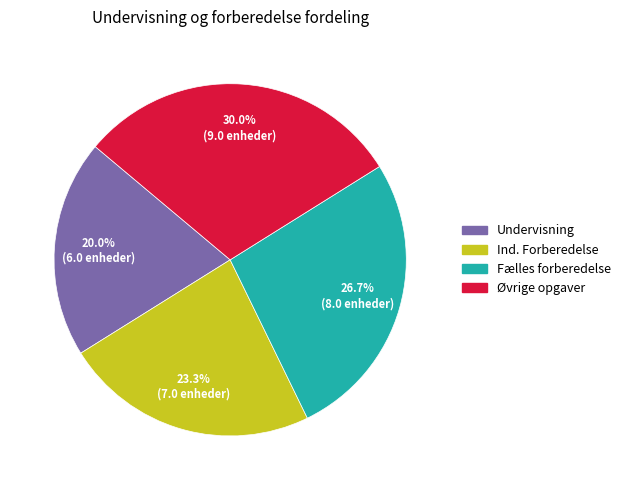

To the nearest percent, what percentage of the pie is Ind. Forberedelse?

23%